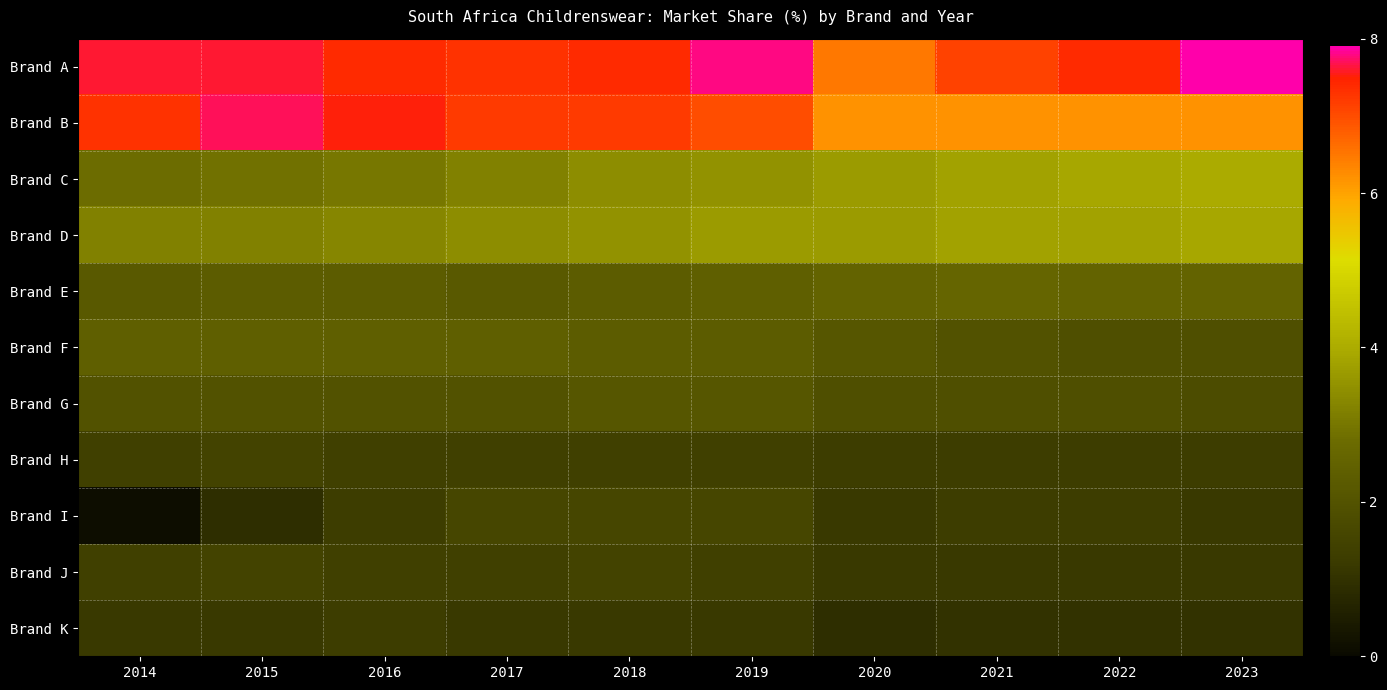

What is the difference between the highest and lowest values at 2015?

6.8